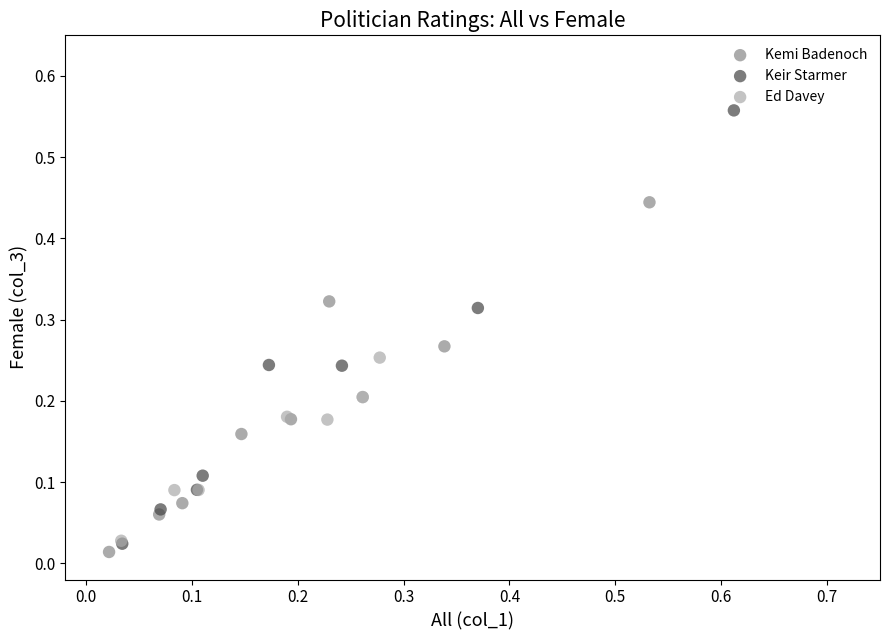

Which series has the largest Y range (max minus min)?

Keir Starmer